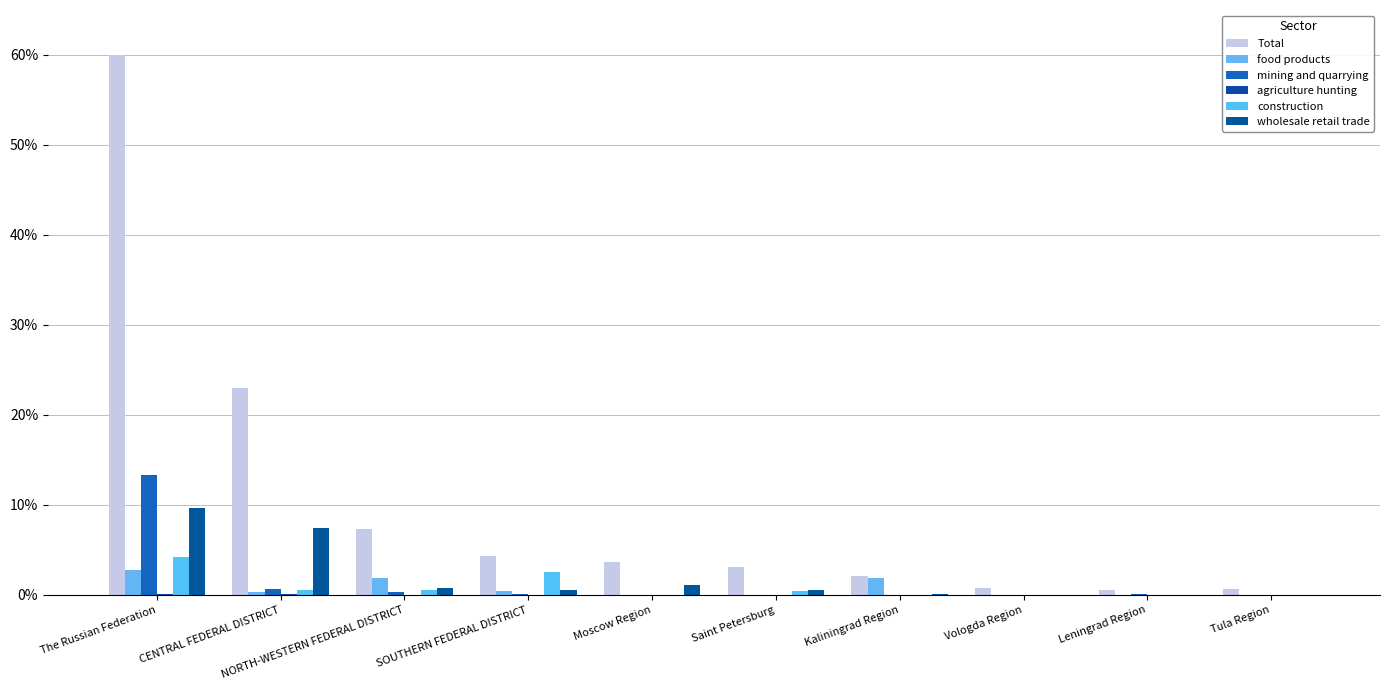

How many groups of bars are there?

10